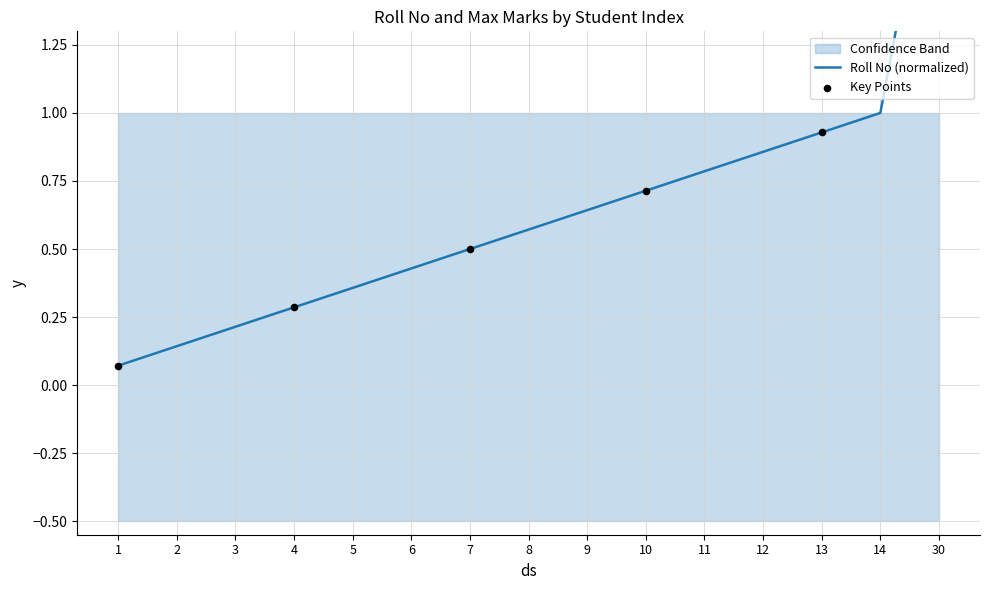

Between 30 and 9, which is larger?

30